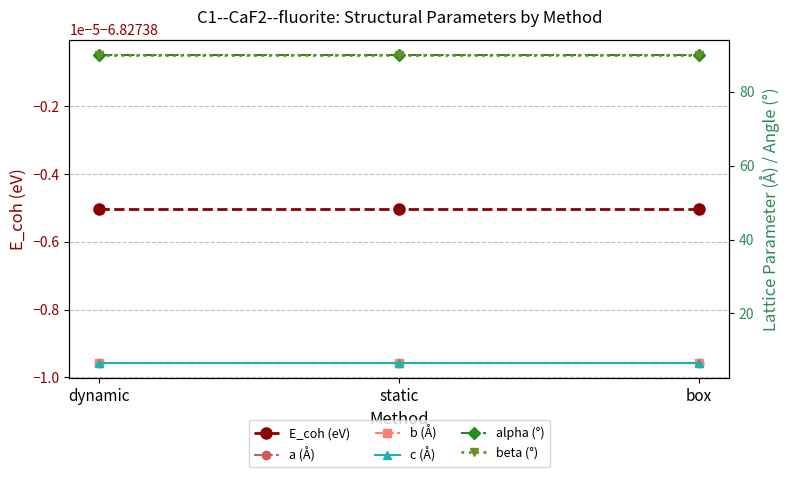

Is it true that E_coh (eV) equals -4.2 at static?

False